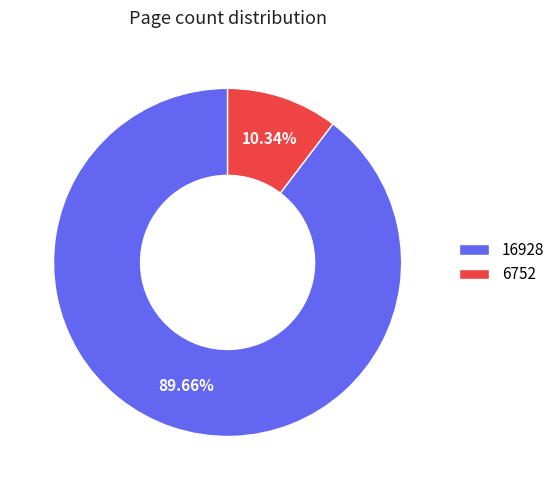

Which has a higher value, 6752 or 16928?

16928